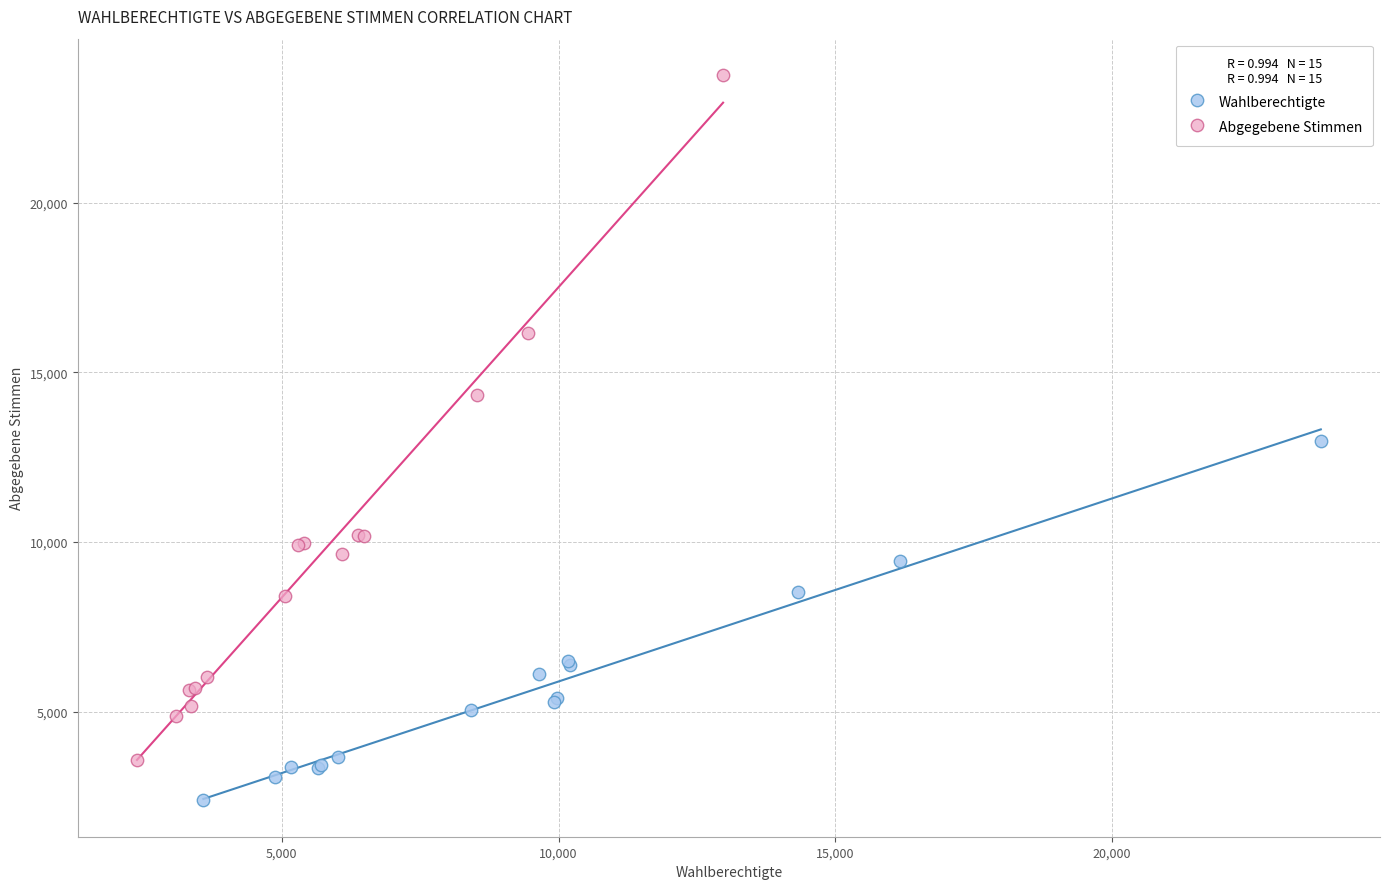

Which series has the largest Y range (max minus min)?

Abgegebene Stimmen